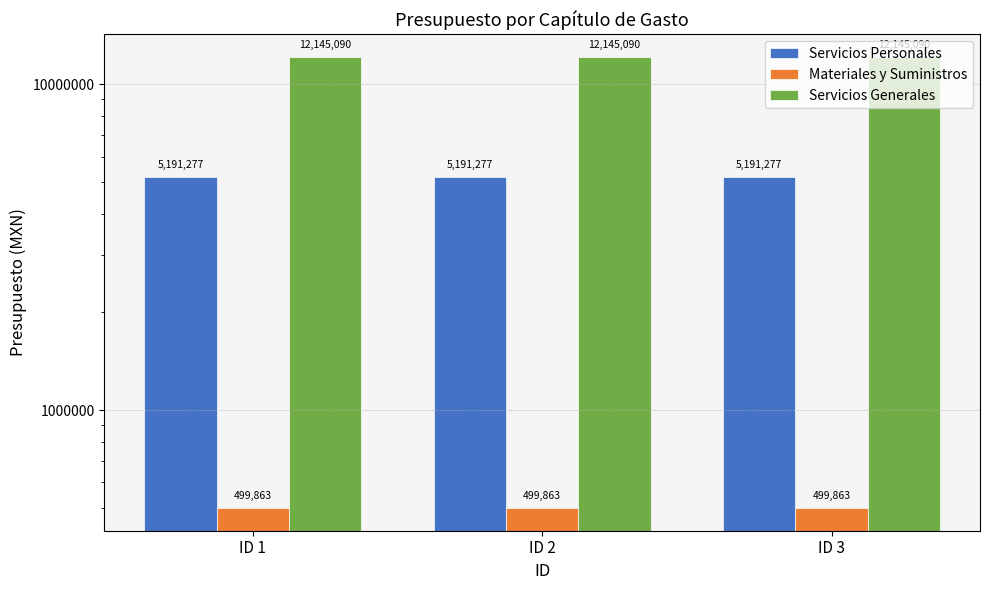

Count the number of data series in this chart.

3